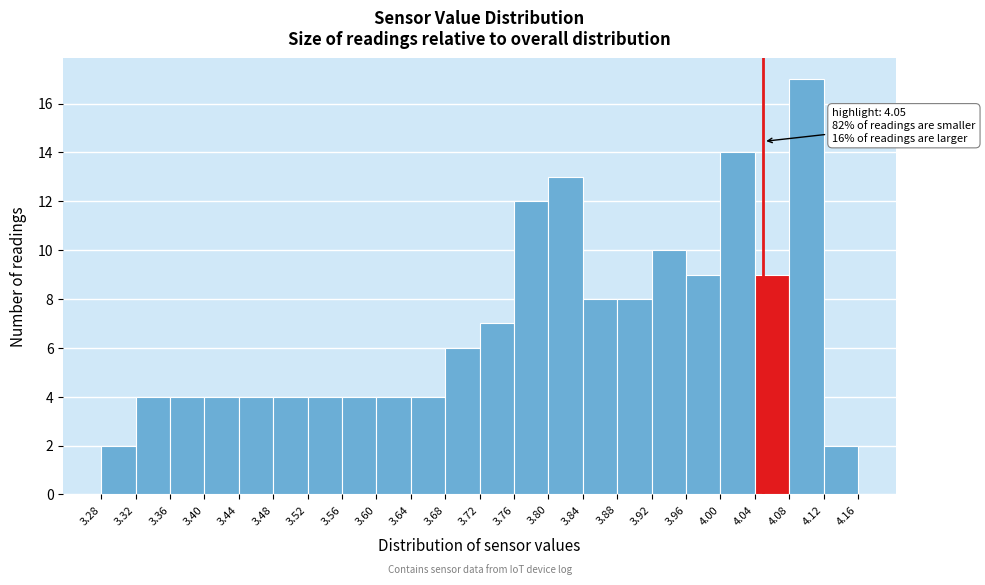

Which range on the x-axis has the tallest bar?

4.08 to 4.12